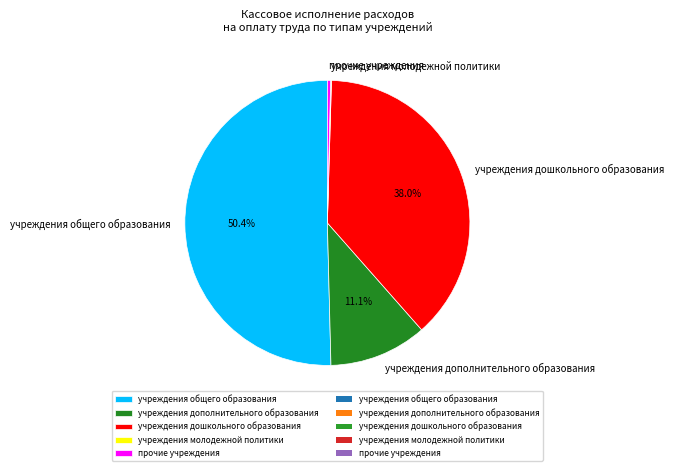

Is there a majority slice in this chart?

Yes